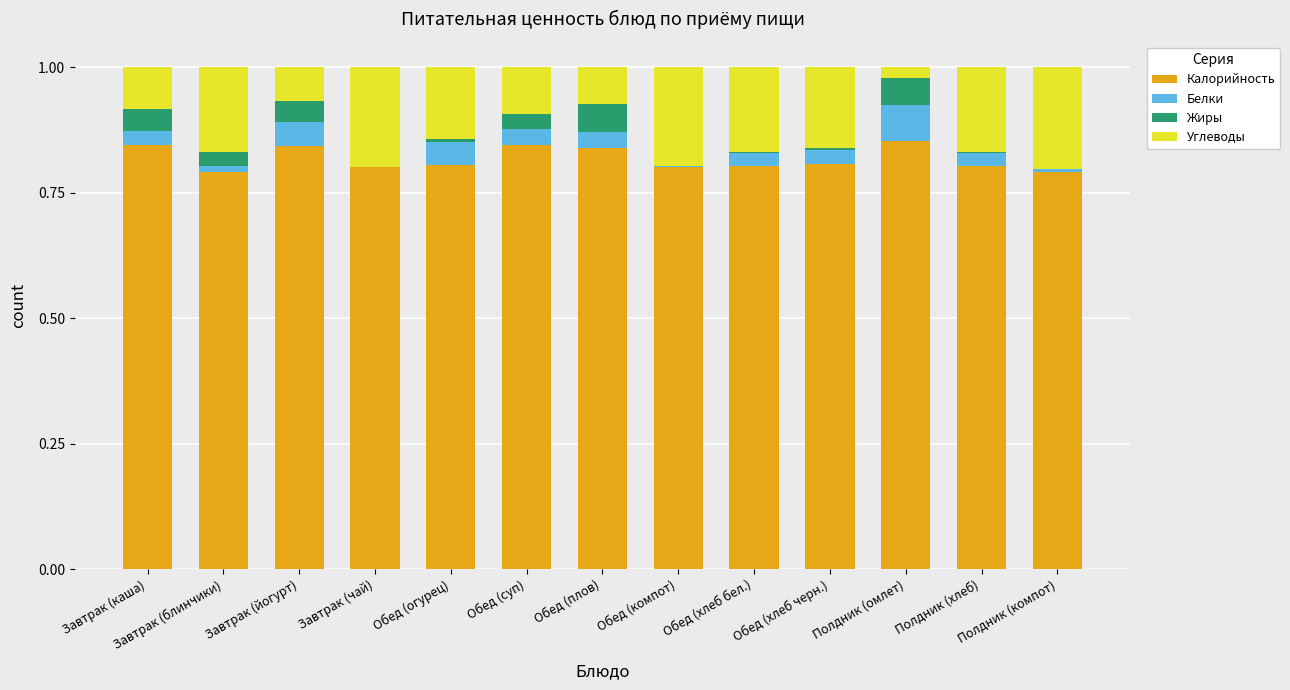

True or false: Калорийность has a value of 1.4 at Полдник (омлет).

False